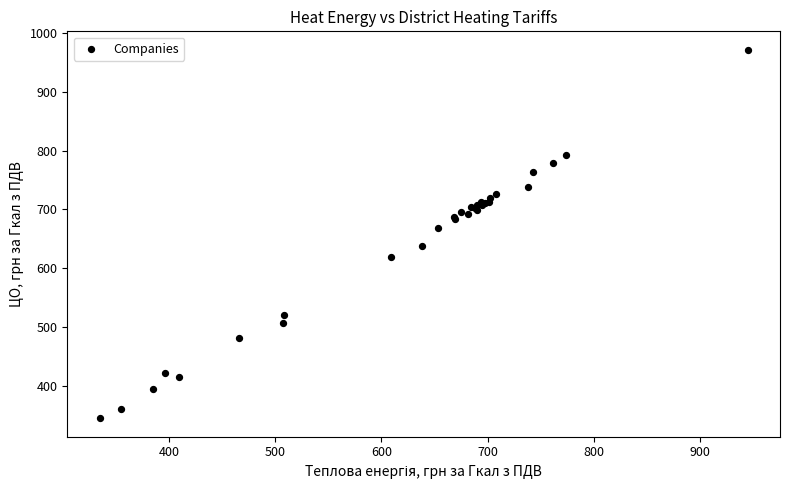

What Y value in the scatter plot is closest to 658?

667.8